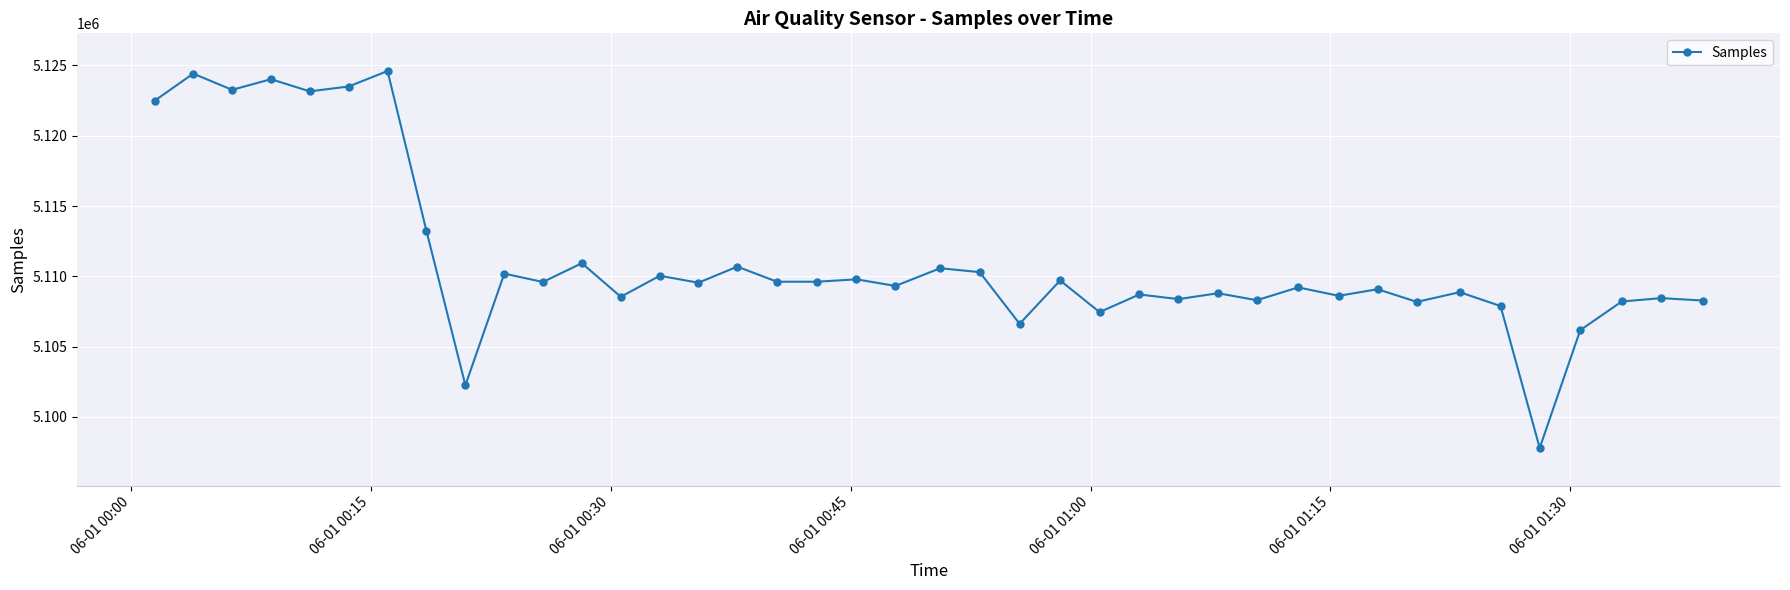

What is the minimum value shown in the chart?

5097791